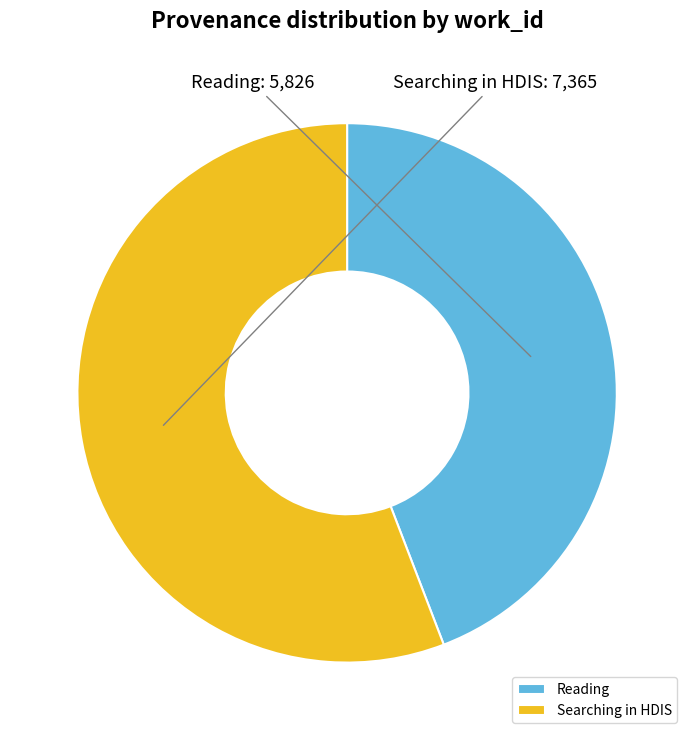

Between Searching in HDIS and Reading, which is larger?

Searching in HDIS